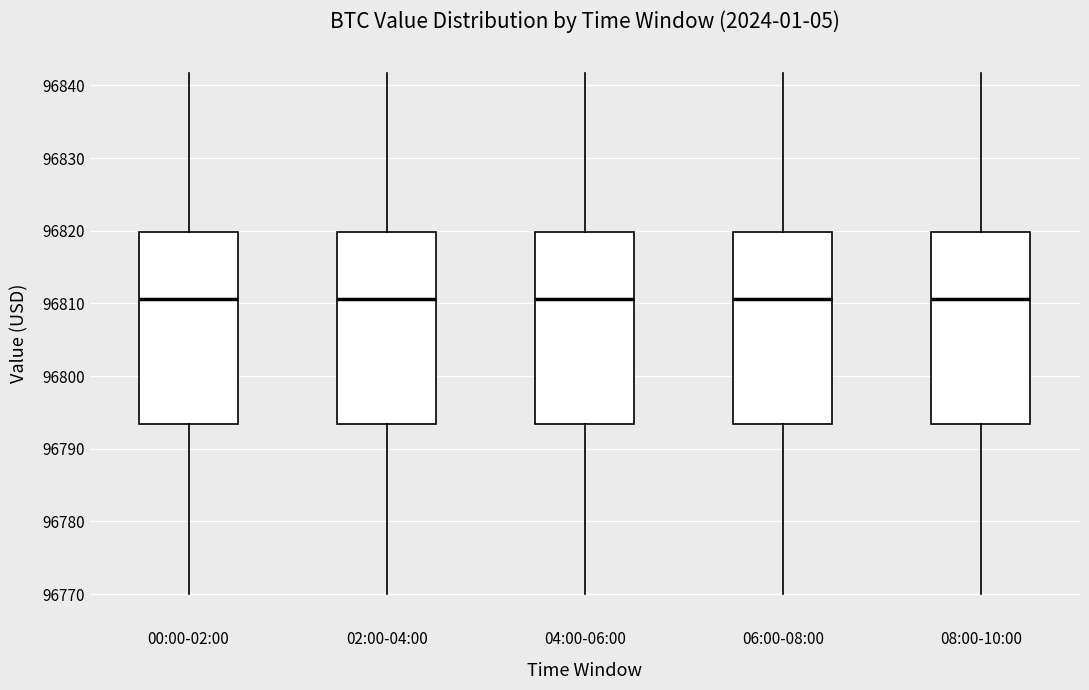

Reading left to right, transcribe this box plot: for each box, give where its median line is, the range the box spans, and where its two whiskers end, as read against the y-axis. The values are not printed on the chart, so give them approximately, as read against the axis.

00:00-02:00: median 96811, box 96793 to 96820, whiskers 96770 to 96842
02:00-04:00: median 96811, box 96793 to 96820, whiskers 96770 to 96842
04:00-06:00: median 96811, box 96793 to 96820, whiskers 96770 to 96842
06:00-08:00: median 96811, box 96793 to 96820, whiskers 96770 to 96842
08:00-10:00: median 96811, box 96793 to 96820, whiskers 96770 to 96842